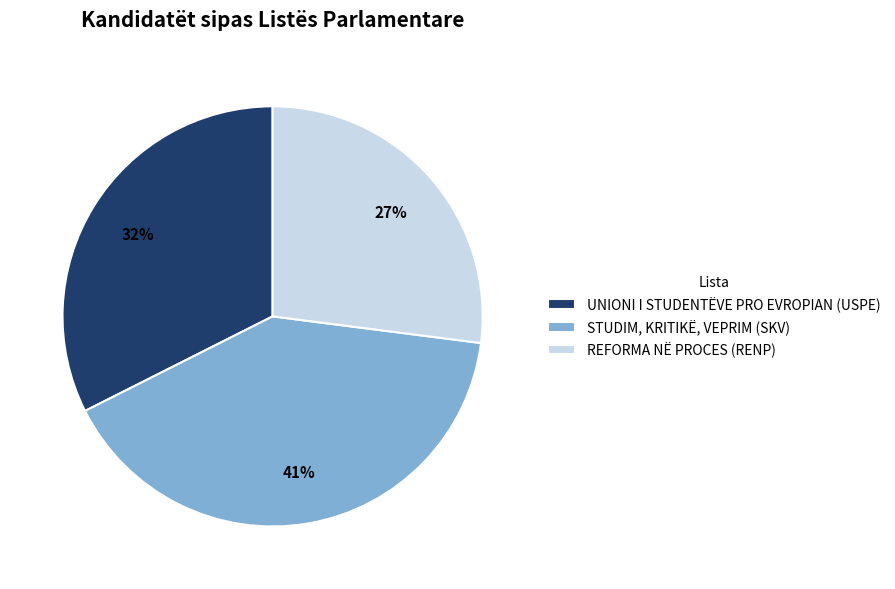

Which has a higher value, UNIONI I STUDENTËVE PRO EVROPIAN (USPE) or REFORMA NË PROCES (RENP)?

UNIONI I STUDENTËVE PRO EVROPIAN (USPE)